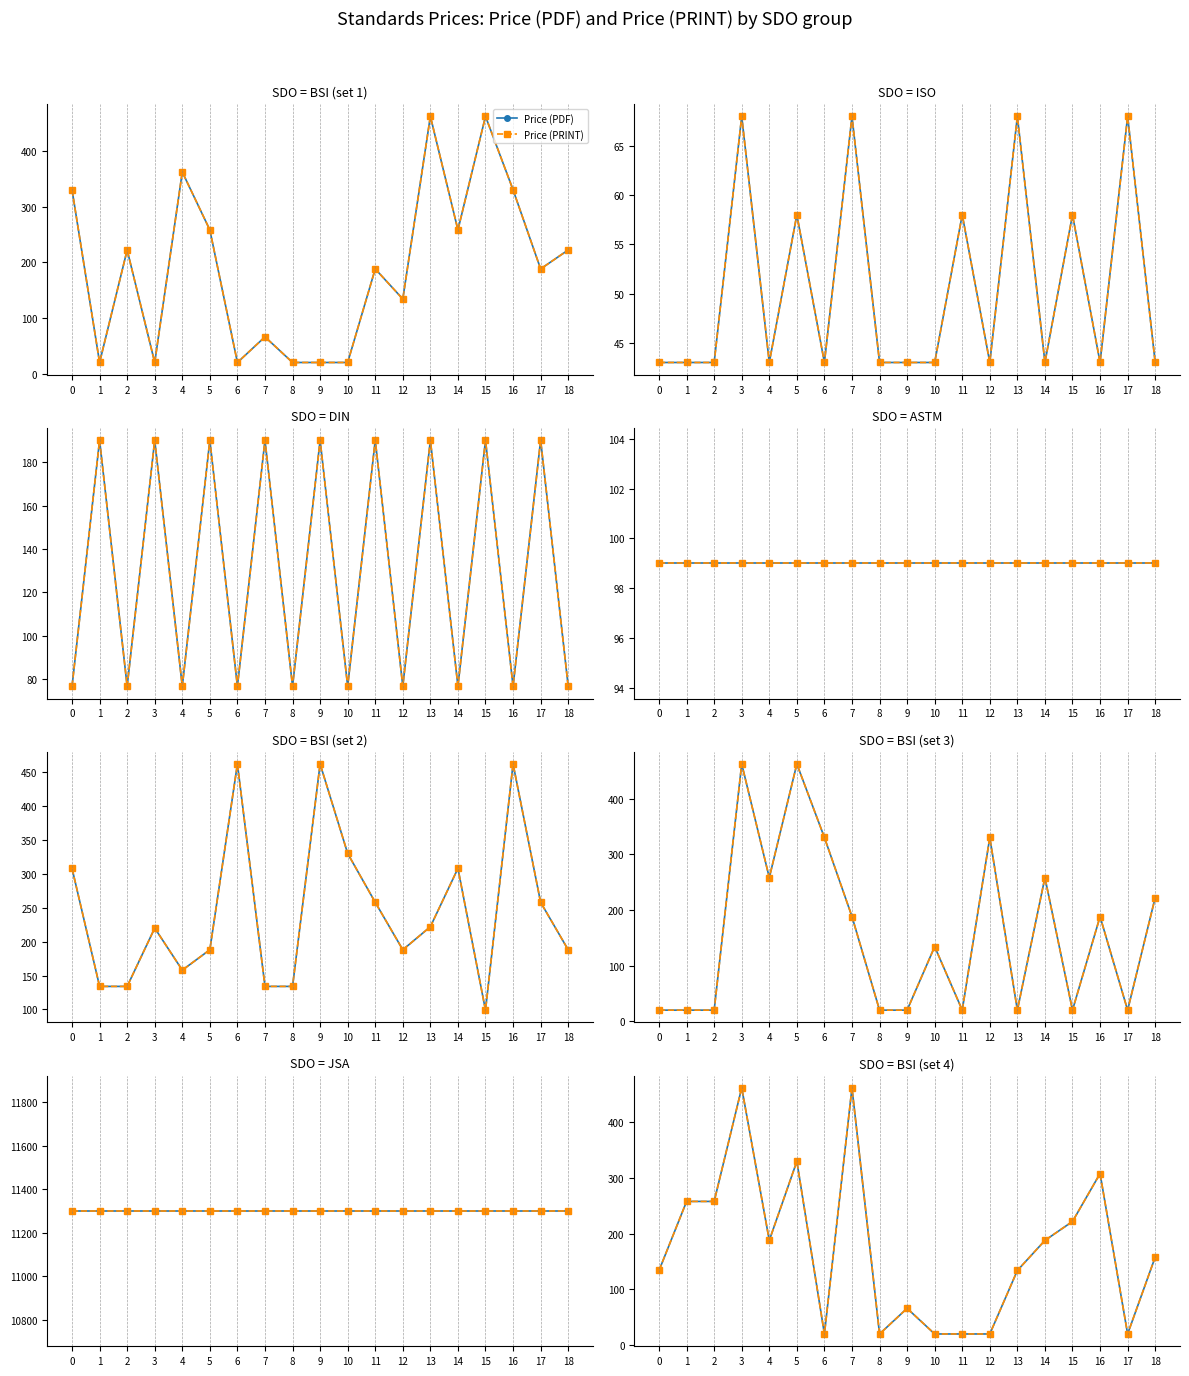

List the labels in order of Price (PDF) value, smallest first.

6, 8, 10, 11, 12, 17, 9, 0, 13, 18, 4, 14, 15, 1, 2, 16, 5, 3, 7